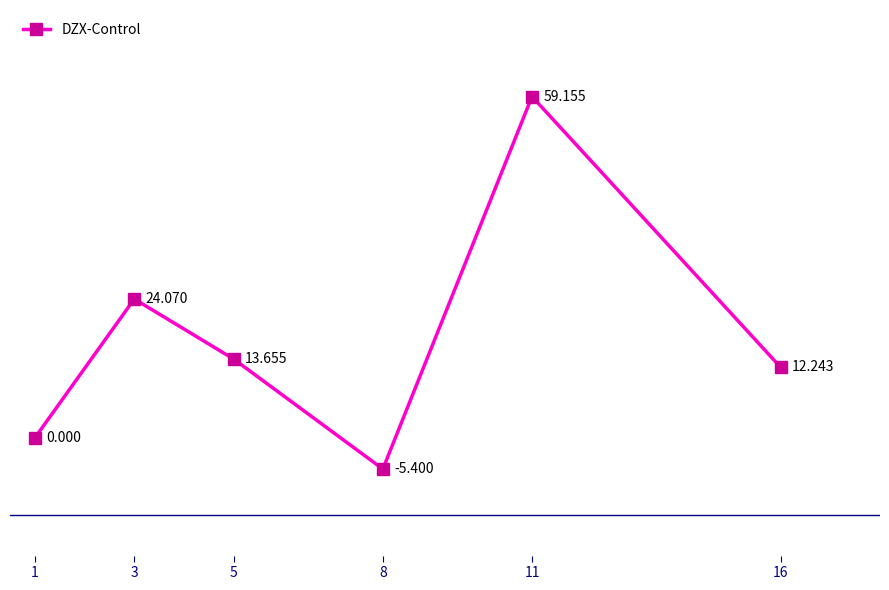

Is it true that the value at 11 is 59.2?

True